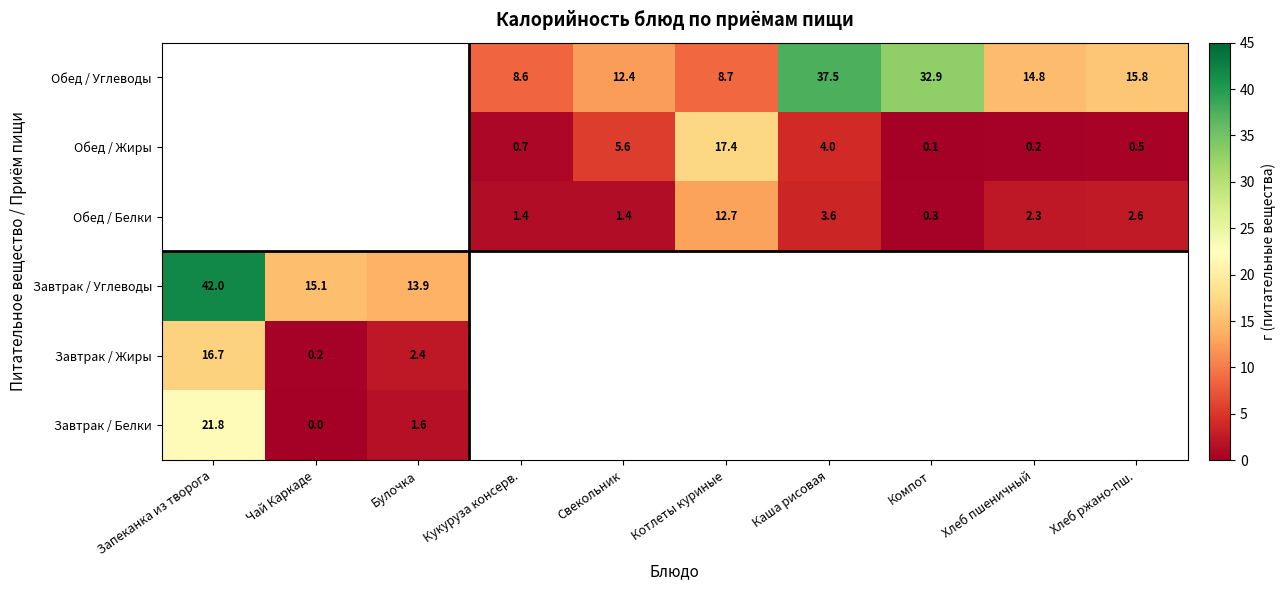

True or false: Обед / Углеводы has a value of 37.5 at Каша рисовая.

True